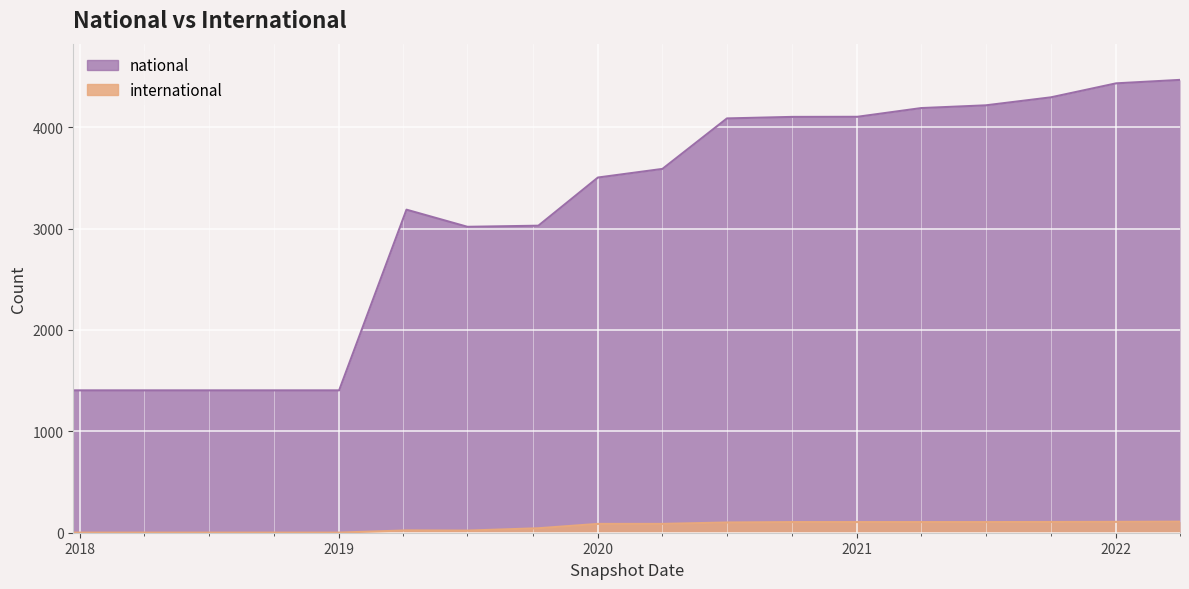

What position from the right is 2020?

10